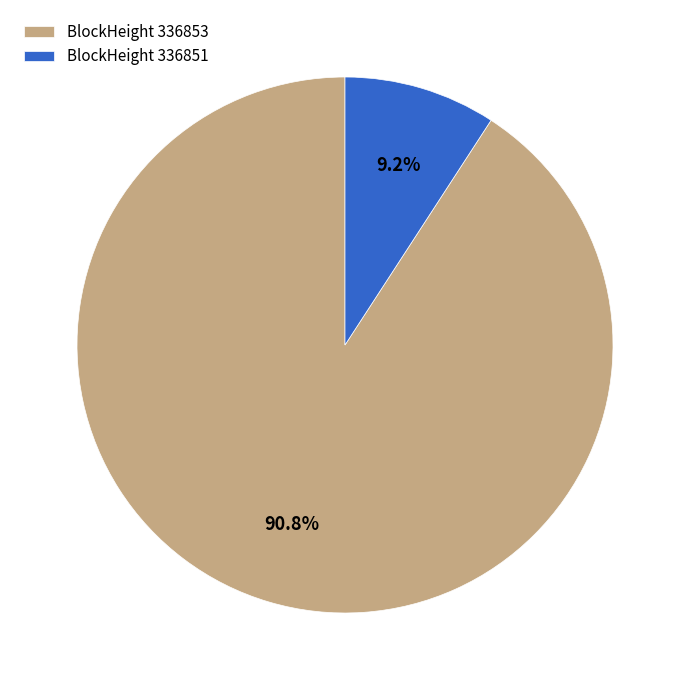

What is the smallest slice in the pie chart?

BlockHeight 336851